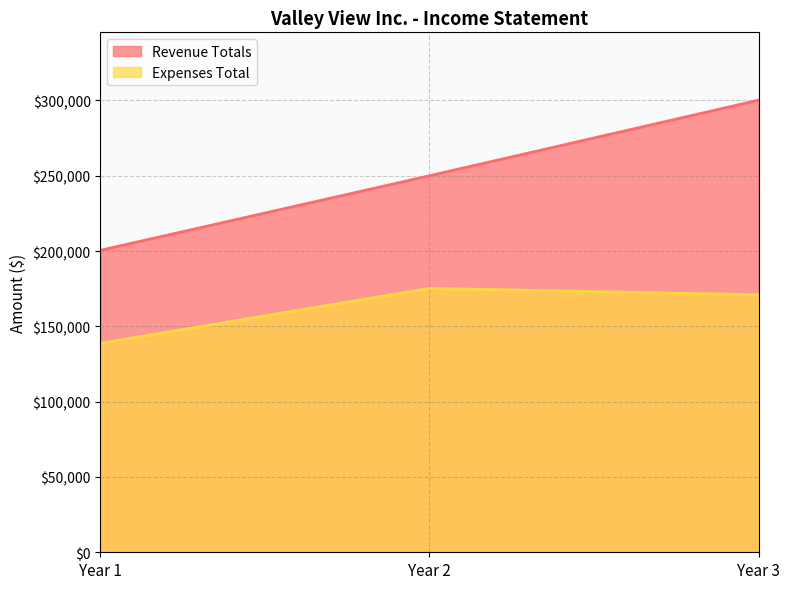

The value of Expenses Total at Year 1 is 181465. True or false?

False